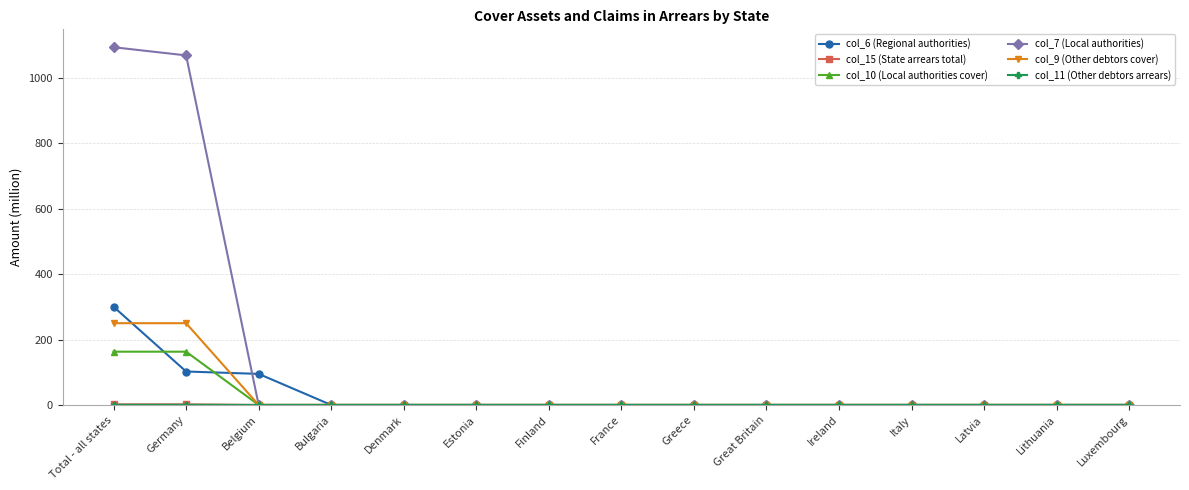

The value of col_7 (Local authorities) at Greece is 0.0. True or false?

True